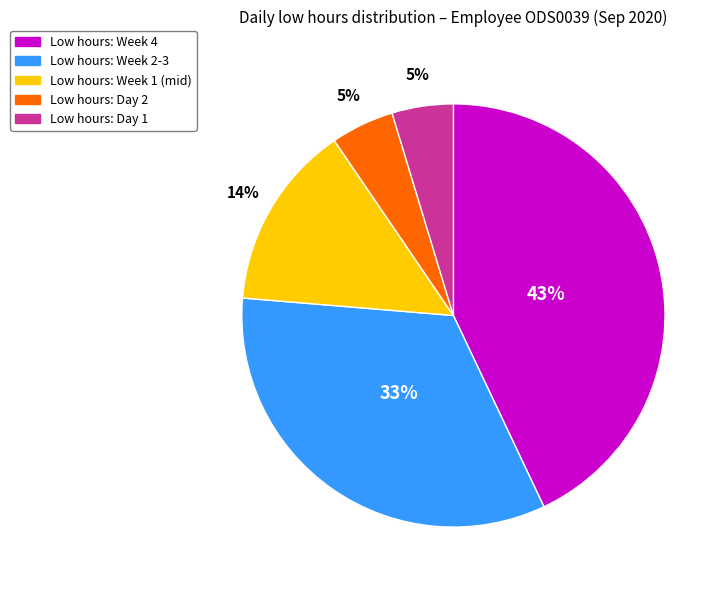

Does any single category account for the majority?

No